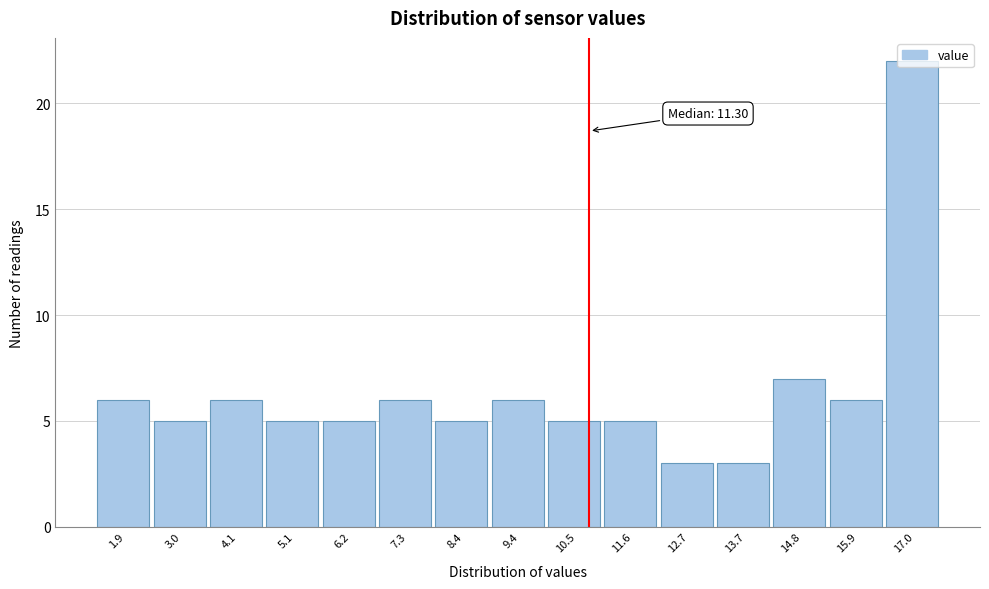

At which label is the value closest to 12?

14.8